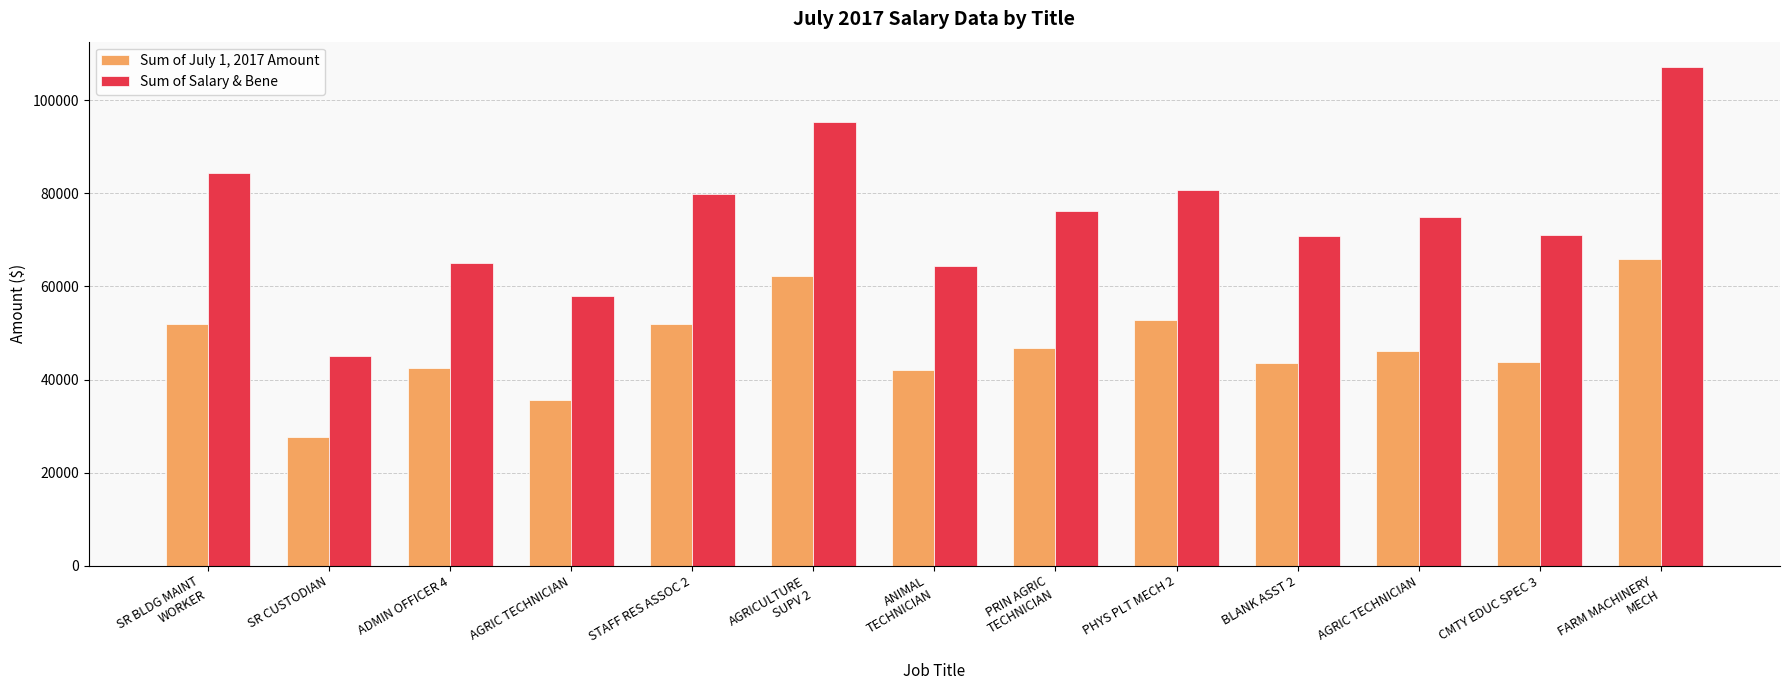

Count the number of categories in the chart.

13